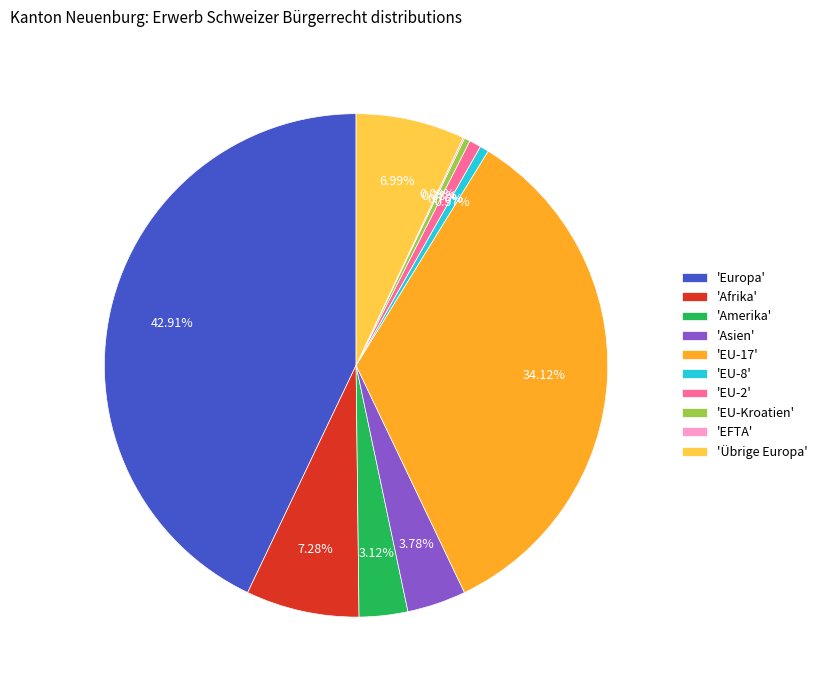

Does 'Asien' represent more than half of the total?

No